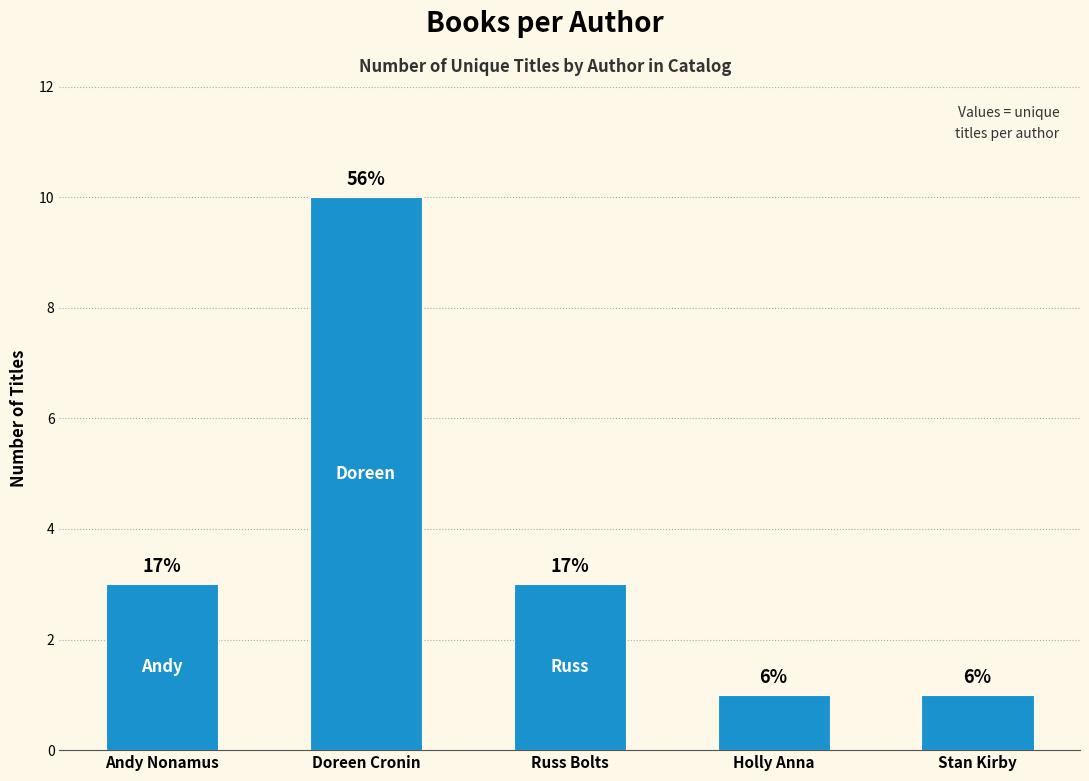

What is the sum of all values?

18